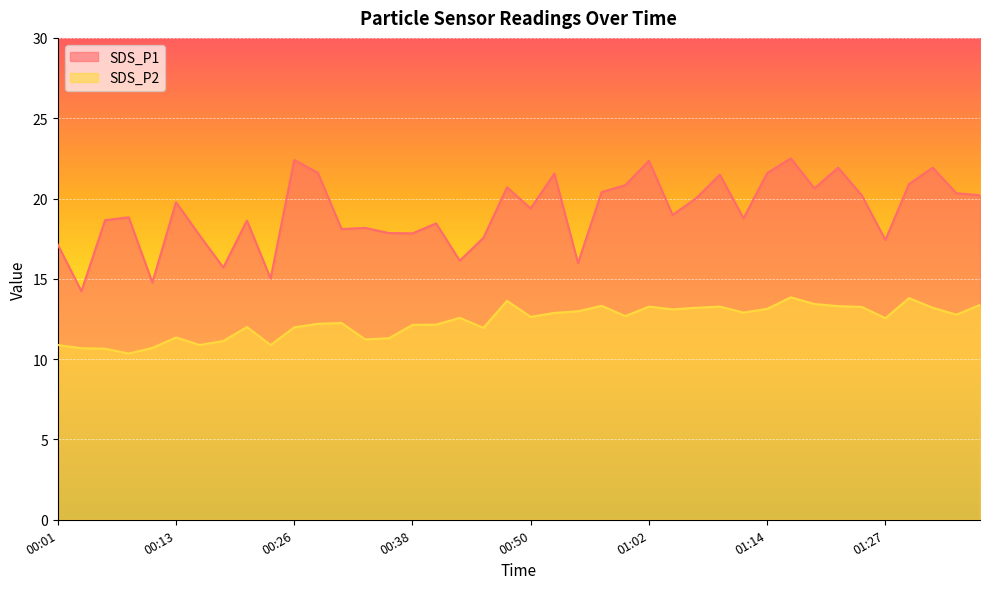

Between 00:01 and 00:57, which is larger?

00:57